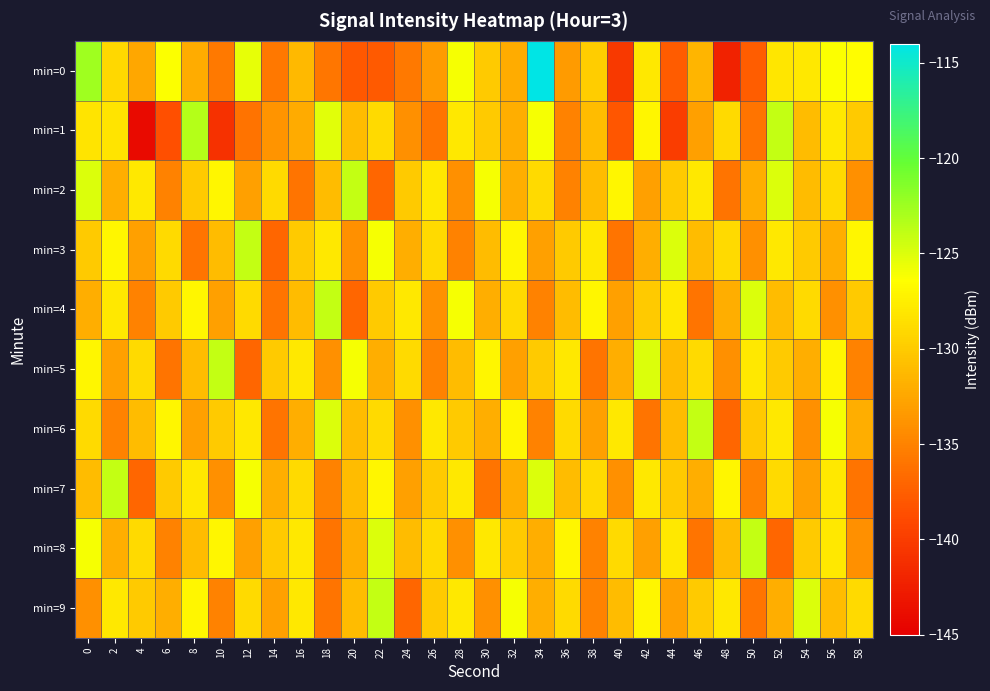

Reading right to left, what are all the values shown in this chart?

min=0: 58=-126.6	56=-126.3	54=-128.0	52=-128.2	50=-137.6	48=-142.2	46=-131.5	44=-137.7	42=-127.9	40=-140.3	38=-129.8	36=-133.3	34=-114.1	32=-132.1	30=-130.1	28=-126.1	26=-133.3	24=-135.6	22=-137.8	20=-137.9	18=-135.8	16=-131.3	14=-135.8	12=-125.5	10=-135.6	8=-132.1	6=-126.3	4=-132.5	2=-129.1	0=-122.5
min=1: 58=-130.0	56=-128.0	54=-131.0	52=-124.0	50=-136.0	48=-129.0	46=-133.0	44=-140.0	42=-127.0	40=-138.0	38=-131.0	36=-135.0	34=-126.0	32=-132.0	30=-130.0	28=-128.0	26=-136.0	24=-134.0	22=-129.0	20=-131.0	18=-125.2	16=-132.2	14=-133.8	12=-136.1	10=-141.0	8=-123.4	6=-138.5	4=-144.1	2=-128.2	0=-128.2
min=2: 58=-134.0	56=-129.0	54=-131.0	52=-125.0	50=-132.0	48=-136.0	46=-128.0	44=-130.0	42=-133.0	40=-127.0	38=-131.0	36=-135.0	34=-129.0	32=-132.0	30=-126.0	28=-134.0	26=-128.0	24=-130.0	22=-137.0	20=-124.0	18=-131.0	16=-136.0	14=-129.0	12=-133.0	10=-127.0	8=-130.0	6=-135.0	4=-128.0	2=-132.0	0=-125.0
min=3: 58=-127.0	56=-132.0	54=-130.0	52=-128.0	50=-134.0	48=-129.0	46=-131.0	44=-125.0	42=-132.0	40=-136.0	38=-128.0	36=-130.0	34=-133.0	32=-127.0	30=-131.0	28=-135.0	26=-129.0	24=-132.0	22=-126.0	20=-134.0	18=-128.0	16=-130.0	14=-137.0	12=-124.0	10=-131.0	8=-136.0	6=-129.0	4=-133.0	2=-127.0	0=-130.0
min=4: 58=-130.0	56=-134.0	54=-129.0	52=-131.0	50=-125.0	48=-132.0	46=-136.0	44=-128.0	42=-130.0	40=-133.0	38=-127.0	36=-131.0	34=-135.0	32=-129.0	30=-132.0	28=-126.0	26=-134.0	24=-128.0	22=-130.0	20=-137.0	18=-124.0	16=-131.0	14=-136.0	12=-129.0	10=-133.0	8=-127.0	6=-130.0	4=-135.0	2=-128.0	0=-132.0
min=5: 58=-135.0	56=-127.0	54=-132.0	52=-130.0	50=-128.0	48=-134.0	46=-129.0	44=-131.0	42=-125.0	40=-132.0	38=-136.0	36=-128.0	34=-130.0	32=-133.0	30=-127.0	28=-131.0	26=-135.0	24=-129.0	22=-132.0	20=-126.0	18=-134.0	16=-128.0	14=-130.0	12=-137.0	10=-124.0	8=-131.0	6=-136.0	4=-129.0	2=-133.0	0=-127.0
min=6: 58=-132.0	56=-126.0	54=-134.0	52=-128.0	50=-130.0	48=-137.0	46=-124.0	44=-131.0	42=-136.0	40=-128.0	38=-133.0	36=-129.0	34=-135.0	32=-127.0	30=-132.0	28=-130.0	26=-128.0	24=-134.0	22=-129.0	20=-131.0	18=-125.0	16=-132.0	14=-136.0	12=-128.0	10=-130.0	8=-133.0	6=-127.0	4=-131.0	2=-135.0	0=-129.0
min=7: 58=-136.0	56=-128.0	54=-133.0	52=-129.0	50=-135.0	48=-127.0	46=-132.0	44=-130.0	42=-128.0	40=-134.0	38=-129.0	36=-131.0	34=-125.0	32=-132.0	30=-136.0	28=-128.0	26=-130.0	24=-133.0	22=-127.0	20=-131.0	18=-135.0	16=-129.0	14=-132.0	12=-126.0	10=-134.0	8=-128.0	6=-130.0	4=-137.0	2=-124.0	0=-131.0
min=8: 58=-134.0	56=-128.0	54=-130.0	52=-137.0	50=-124.0	48=-131.0	46=-136.0	44=-128.0	42=-133.0	40=-129.0	38=-135.0	36=-127.0	34=-132.0	32=-130.0	30=-128.0	28=-134.0	26=-129.0	24=-131.0	22=-125.0	20=-132.0	18=-136.0	16=-128.0	14=-130.0	12=-133.0	10=-127.0	8=-131.0	6=-135.0	4=-129.0	2=-132.0	0=-126.0
min=9: 58=-129.0	56=-131.0	54=-125.0	52=-132.0	50=-136.0	48=-128.0	46=-130.0	44=-133.0	42=-127.0	40=-131.0	38=-135.0	36=-129.0	34=-132.0	32=-126.0	30=-134.0	28=-128.0	26=-130.0	24=-137.0	22=-124.0	20=-131.0	18=-136.0	16=-128.0	14=-133.0	12=-129.0	10=-135.0	8=-127.0	6=-132.0	4=-130.0	2=-128.0	0=-134.0